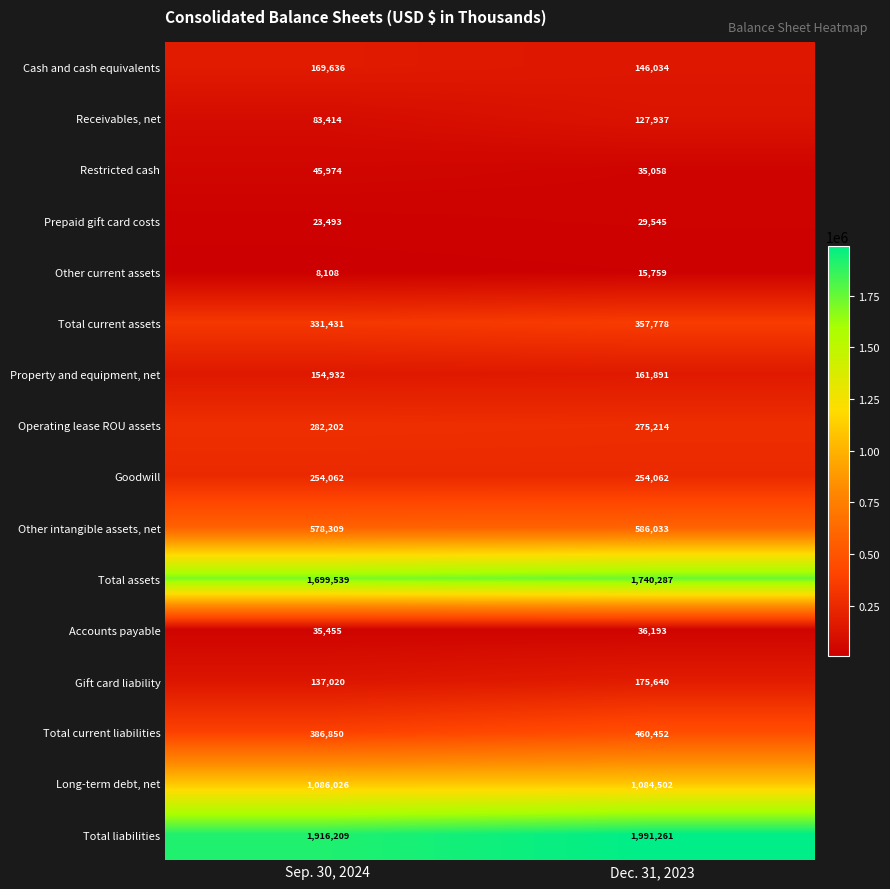

What is the approximate value of Prepaid gift card costs at Sep. 30, 2024, to the nearest 100?

23500